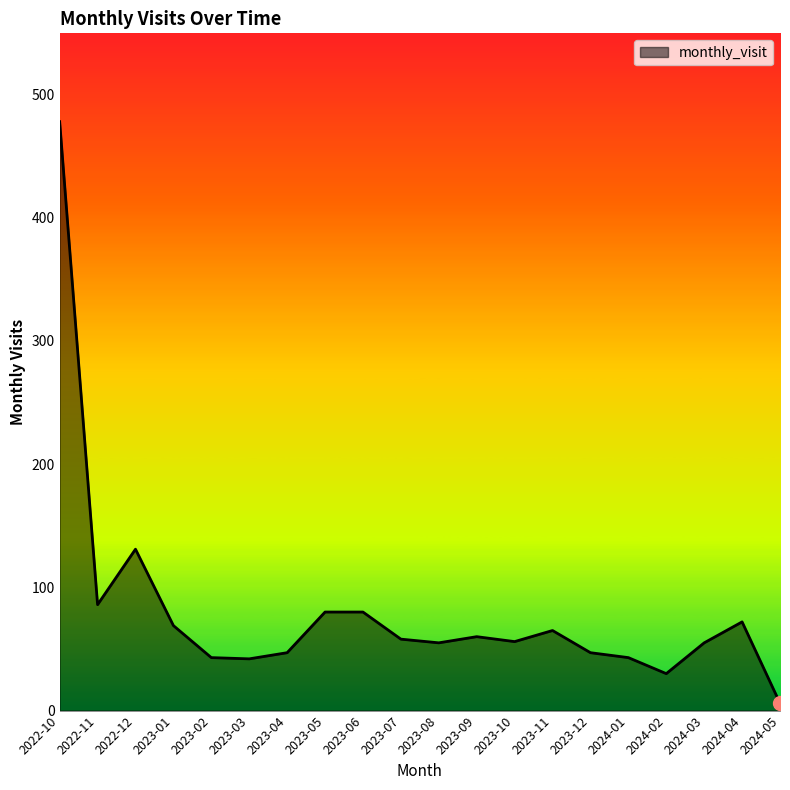

What position from the right is 2023-01?

17